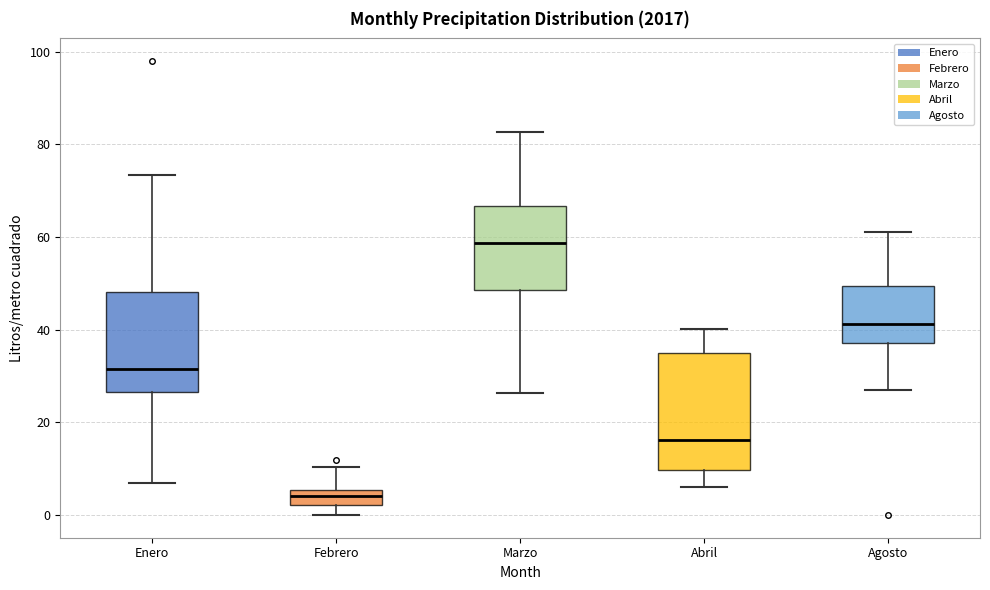

Reading left to right, read every box against the y-axis: the position of its median line, the range the box covers, and the ends of its whiskers. The values are not printed on the chart, so give them approximately, as read against the axis.

Enero: median 32, box 26 to 48, whiskers 6 to 74
Febrero: median 4, box 2 to 6, whiskers 0 to 10
Marzo: median 58, box 48 to 66, whiskers 26 to 82
Abril: median 16, box 10 to 36, whiskers 6 to 40
Agosto: median 42, box 38 to 50, whiskers 28 to 62